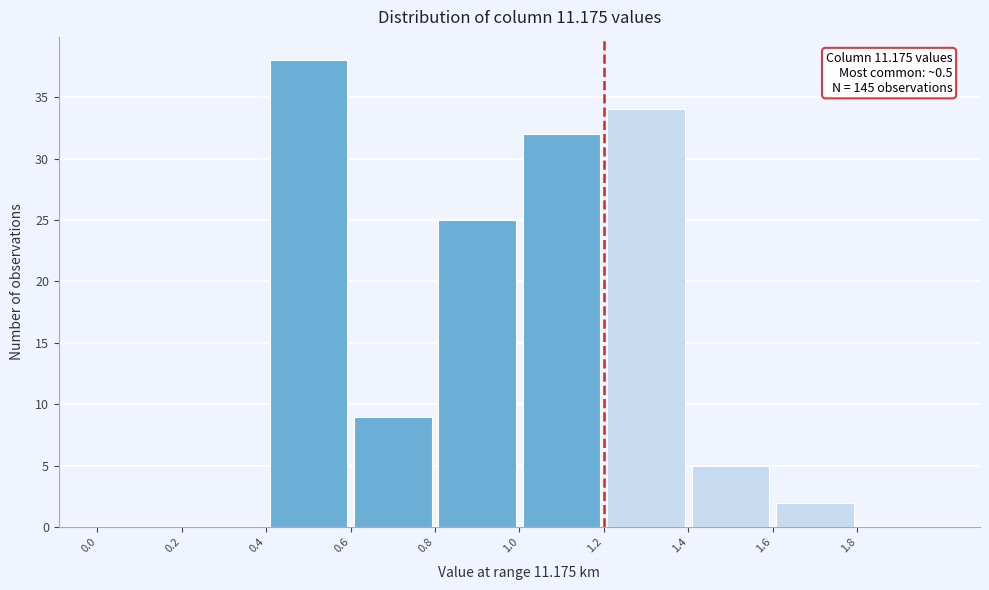

Which range on the x-axis has the tallest bar?

0.4 to 0.6